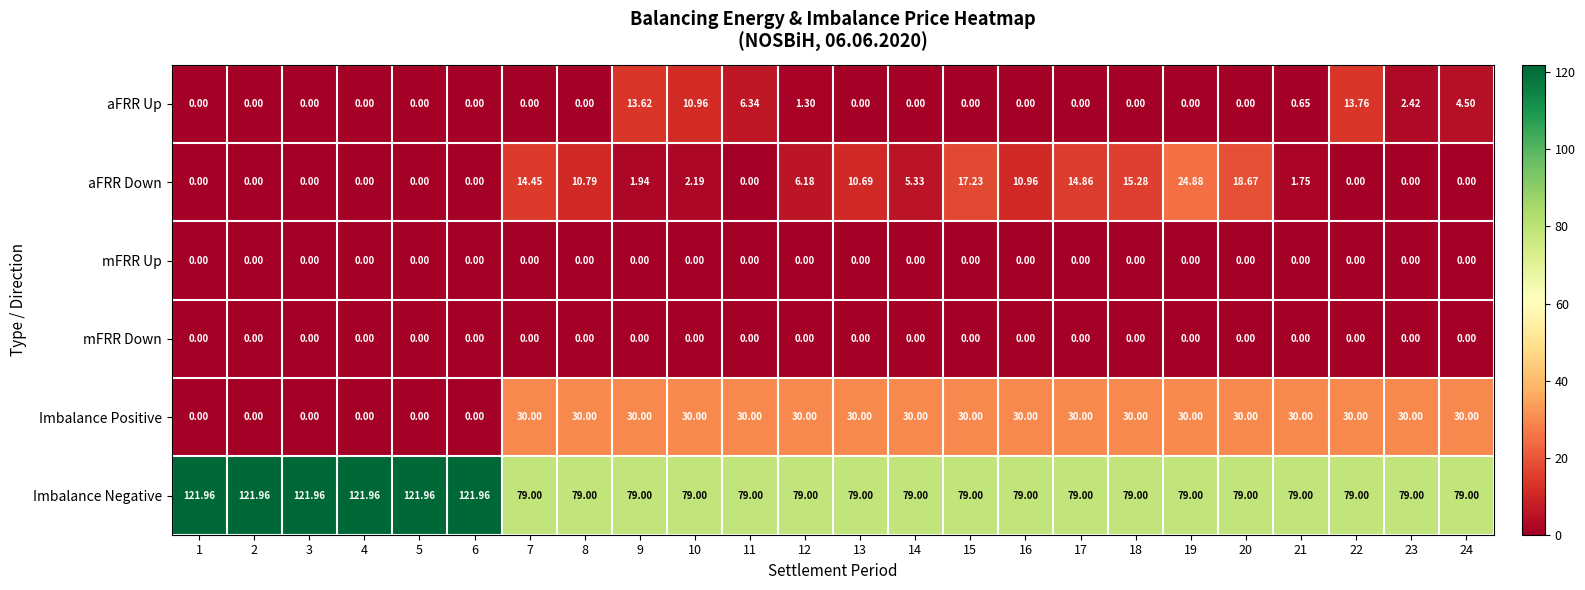

Which series has the widest spread of values?

Imbalance Negative